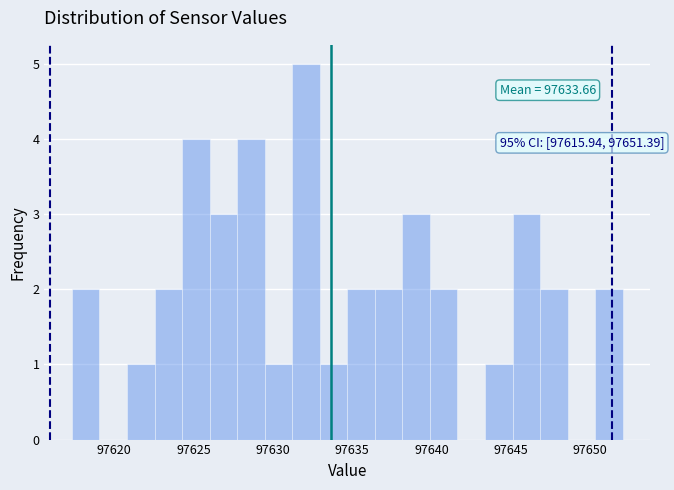

Read against the x-axis, roughly where is the centre of the tallest bar?

97632.0